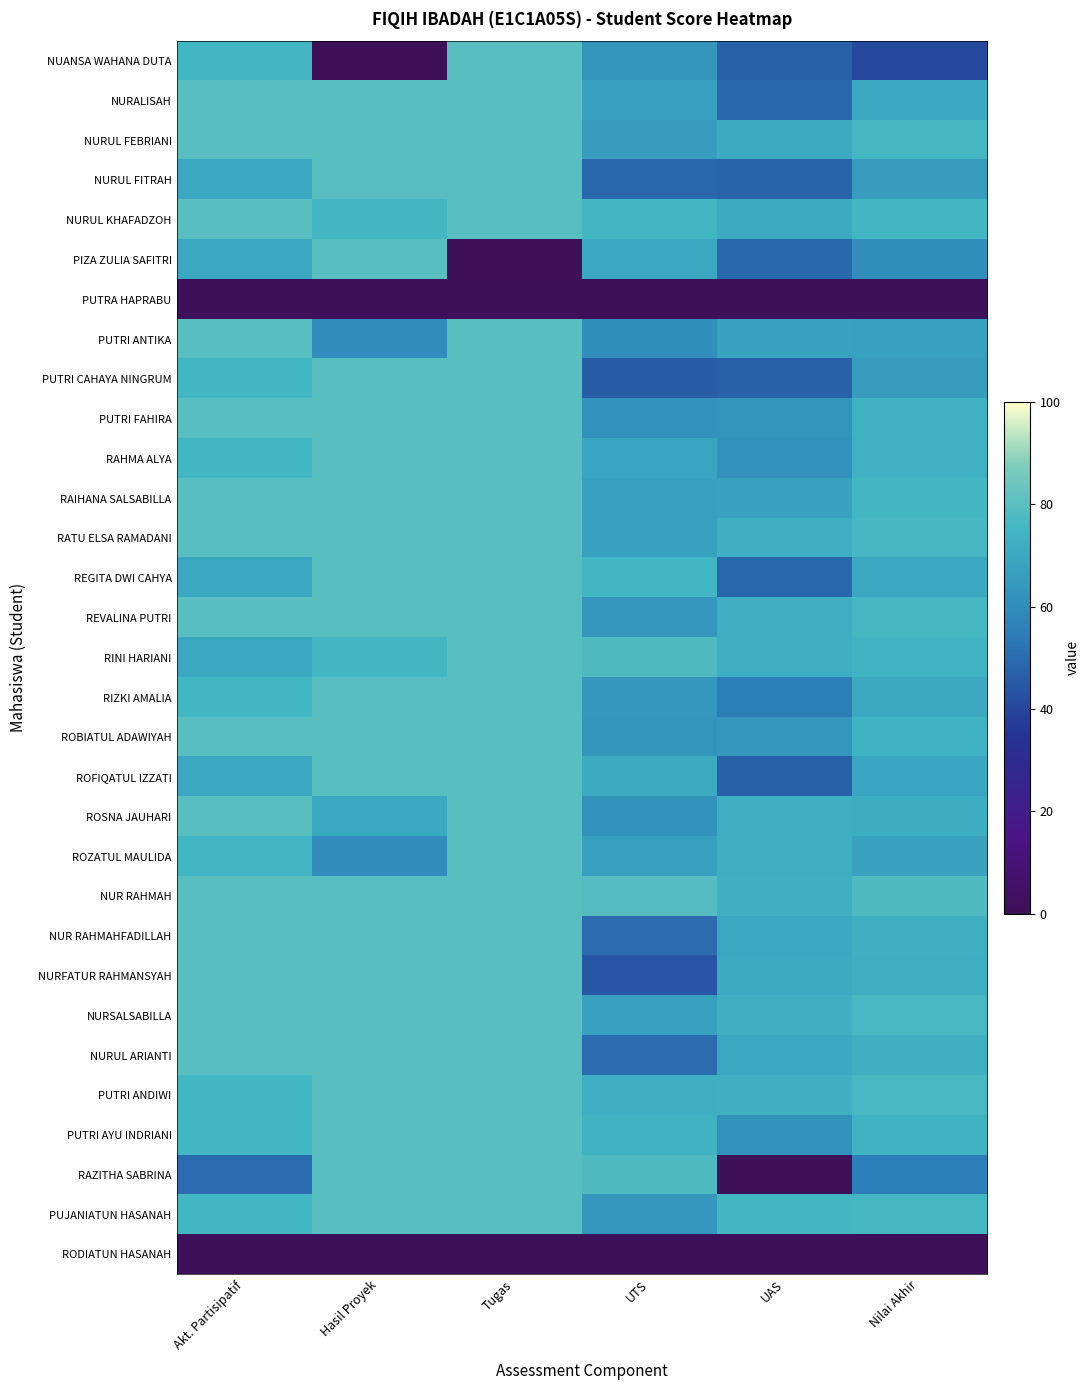

What is the greatest value displayed?

80.0